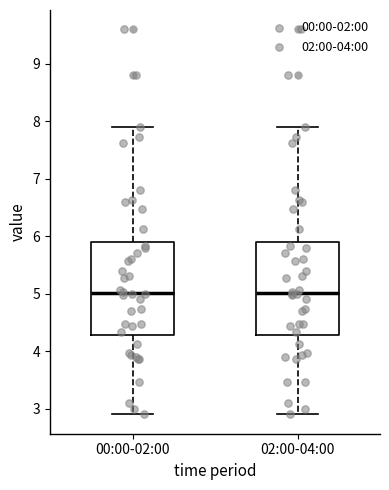

Where is the lower edge of the box for 02:00-04:00 on the y-axis? The values are not printed on the chart, so give them approximately, as read against the axis.

4.3